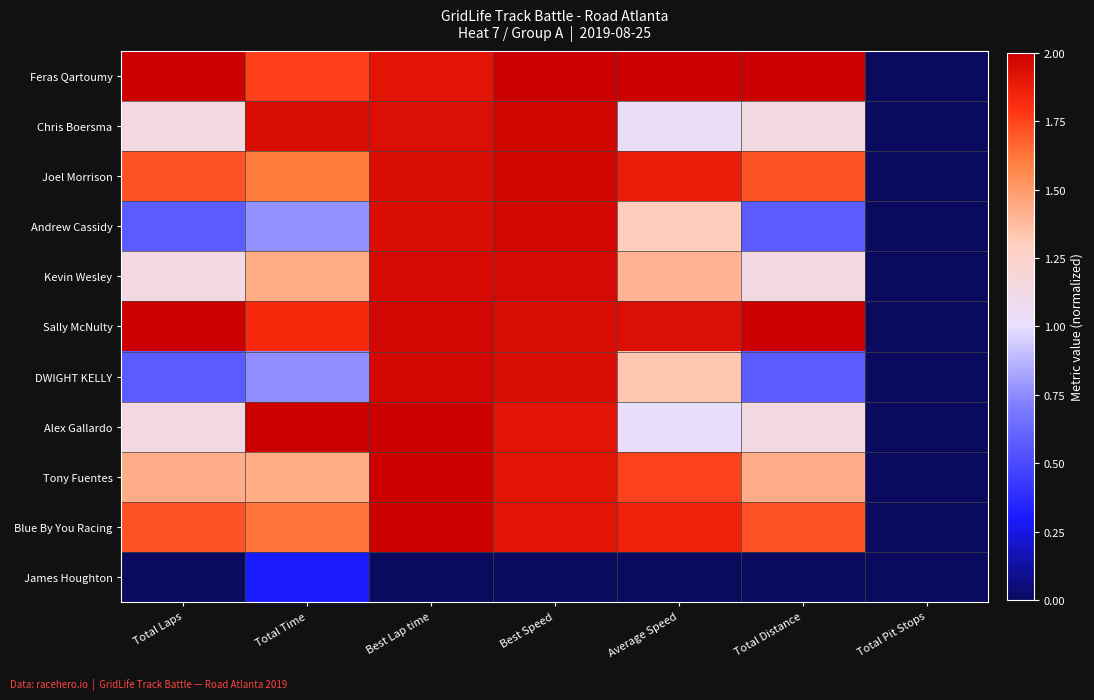

What is the total value across all series at Best Speed?

19.5